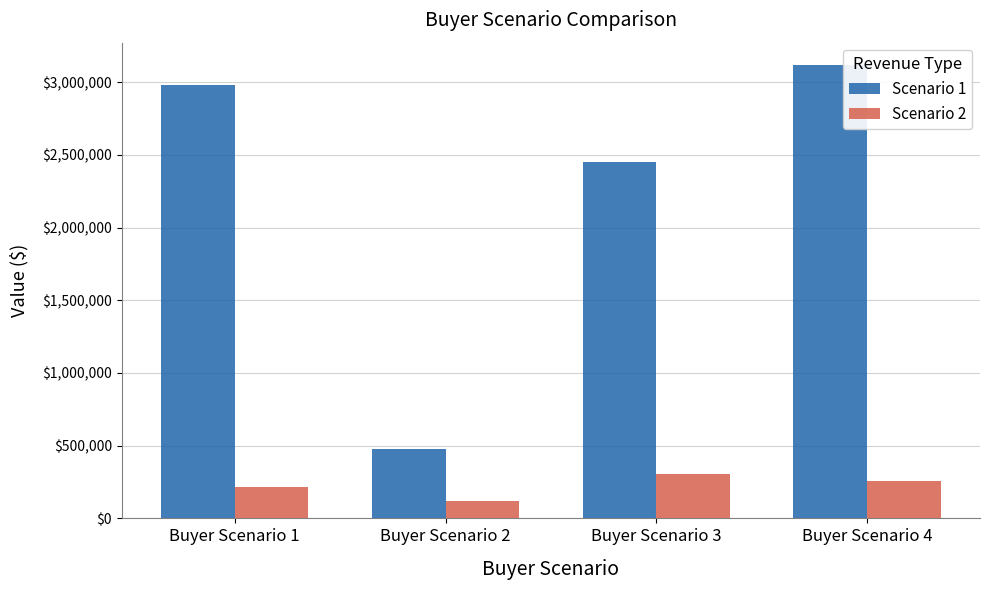

What are all the series names shown in the legend?

Scenario 1, Scenario 2